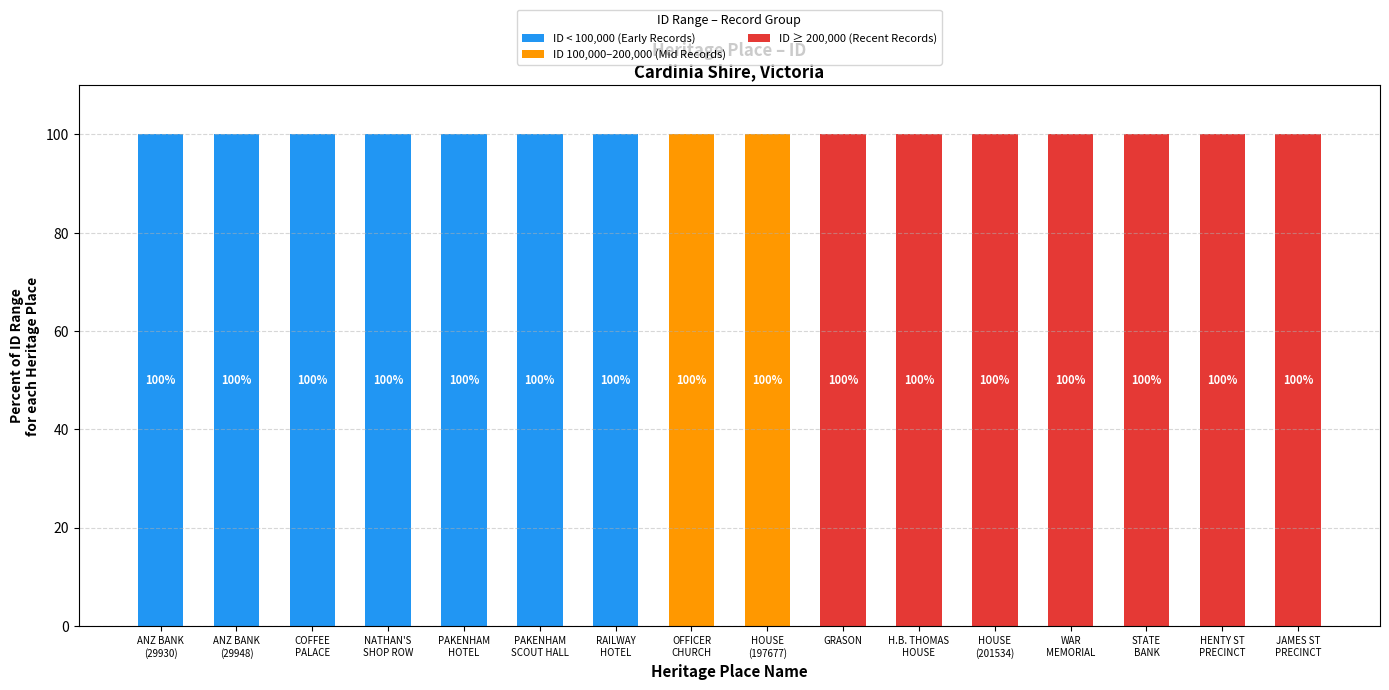

How many series are shown in this chart?

3